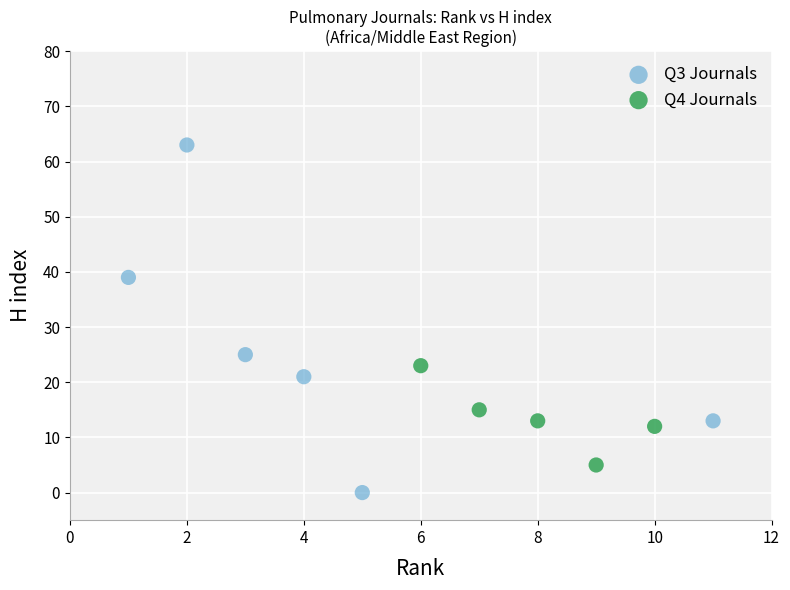

Which series has the largest Y range (max minus min)?

Q3 Journals